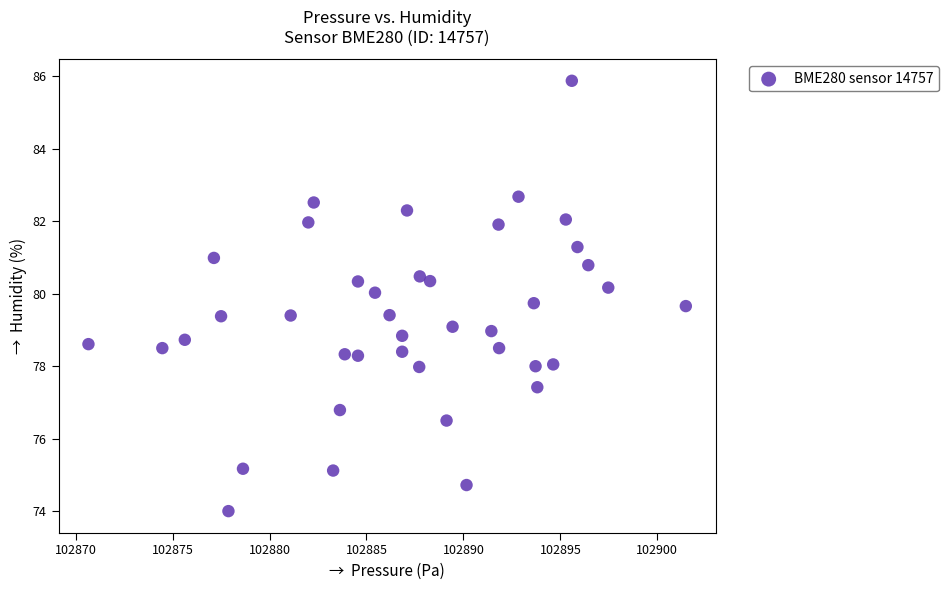

What is the range of X values (max minus min)?

30.8